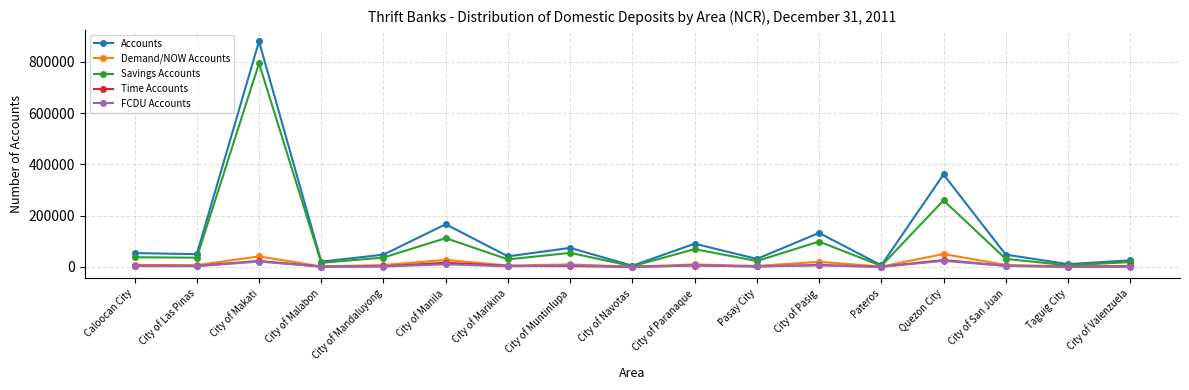

In Accounts, how many points are higher than both neighbors (excluding endpoints)?

6